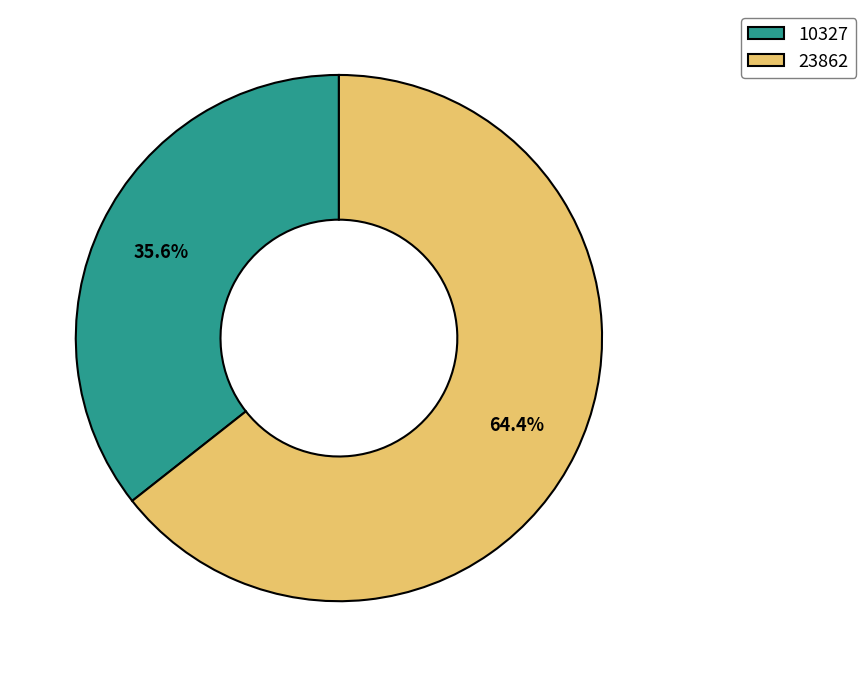

Is there any slice that represents more than half of the pie?

Yes